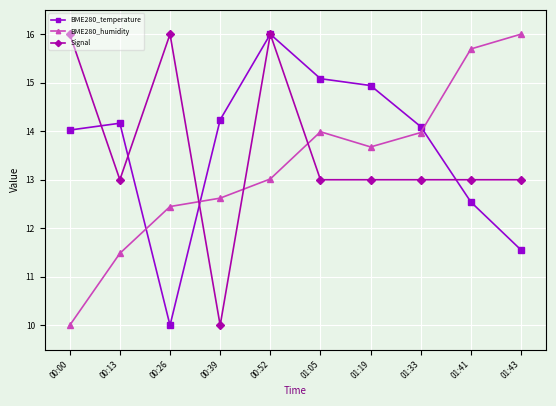

True or false: BME280_temperature has a value of 14.1 at 01:33.

True